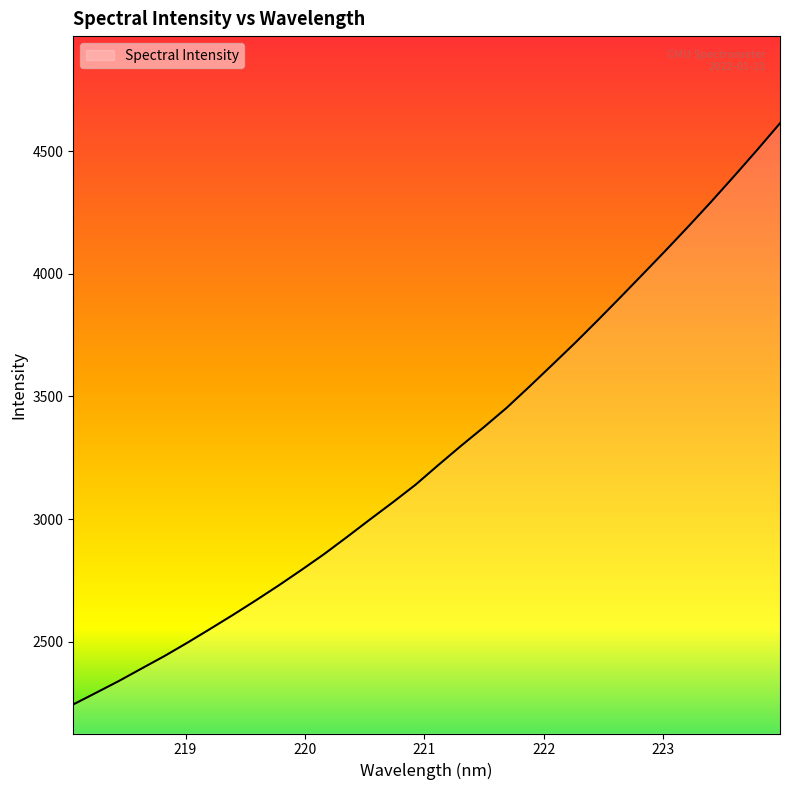

What is the smallest value displayed?

2243.7